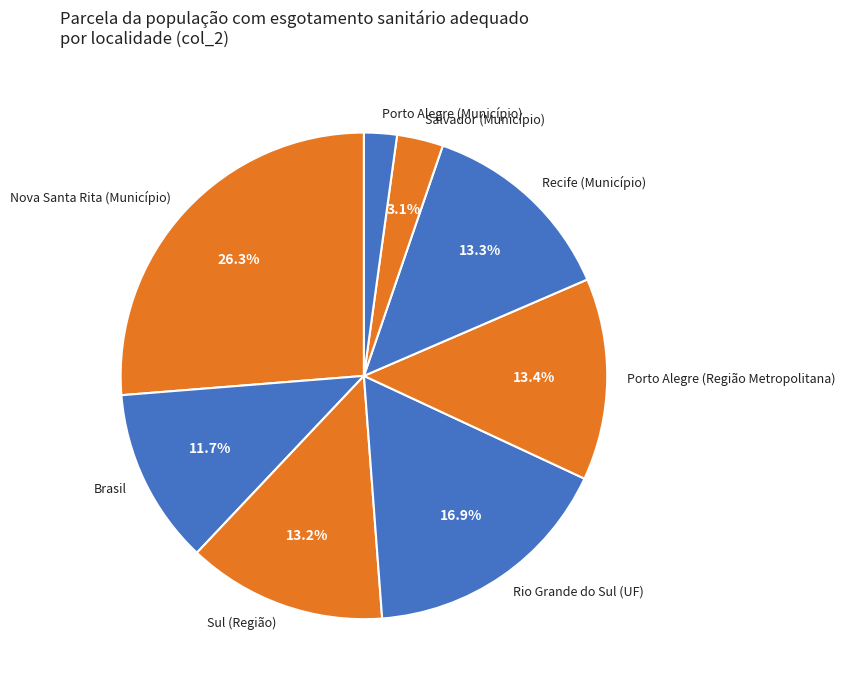

To the nearest percent, what is the average slice percentage?

12%